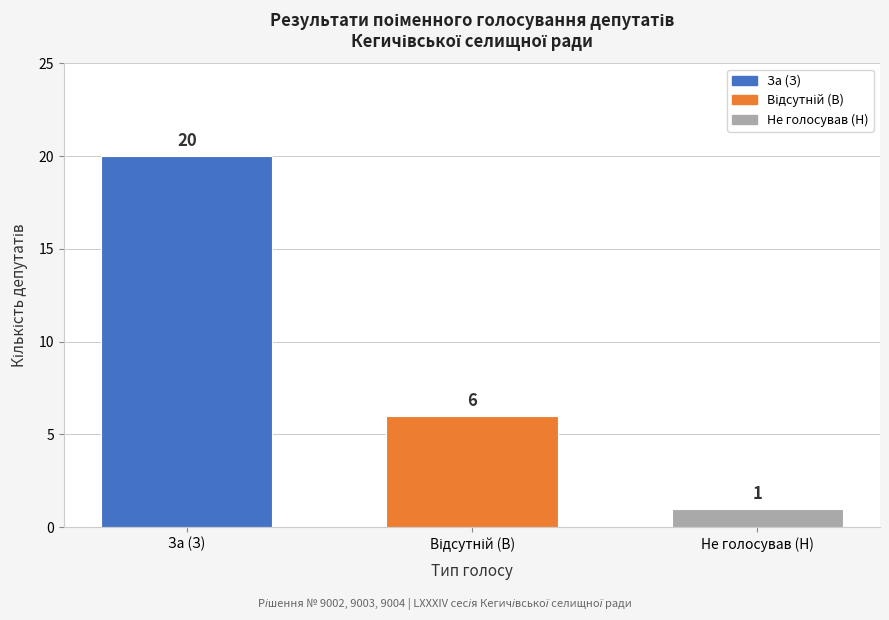

Reading right to left, what are all the values shown in this chart?

1	6	20